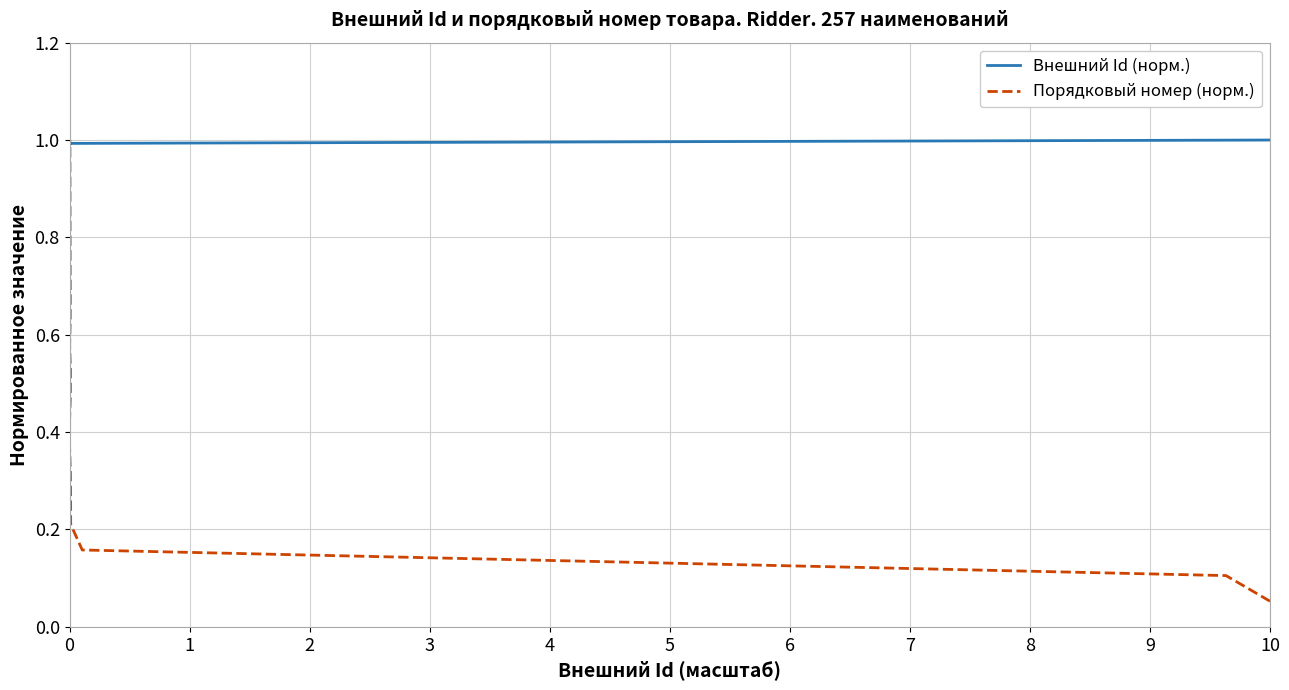

What is the total value across all series at 1?

1.2